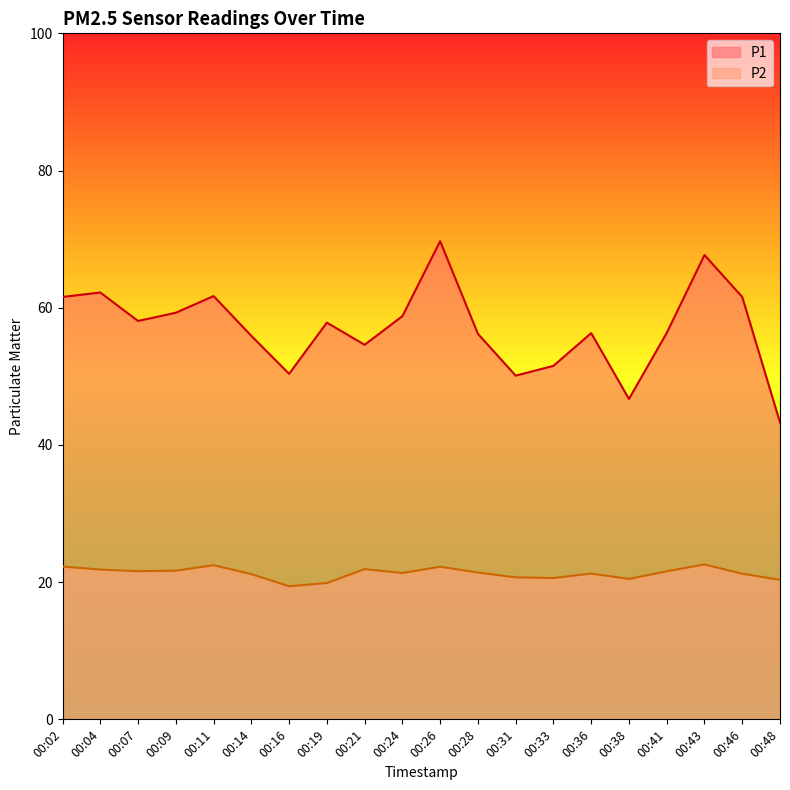

How many data points in P1 are above 57?

10